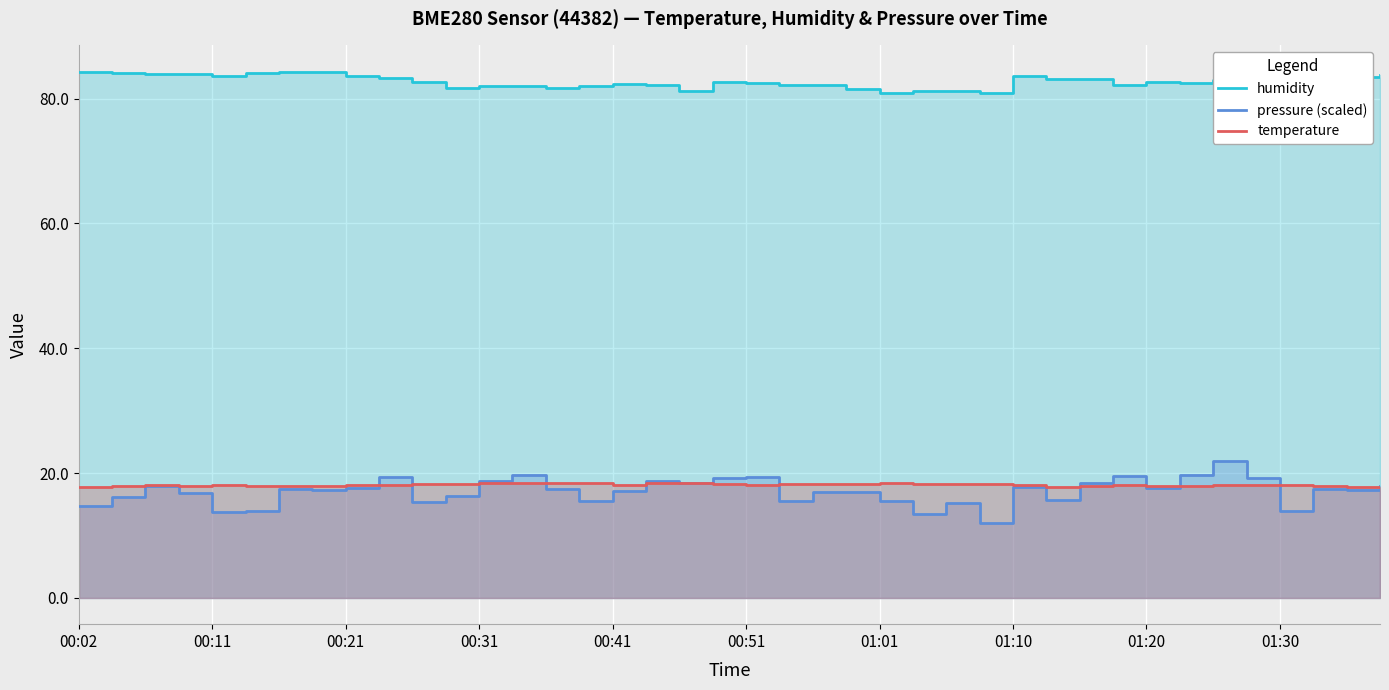

In pressure (scaled), how many points are higher than both neighbors (excluding endpoints)?

12